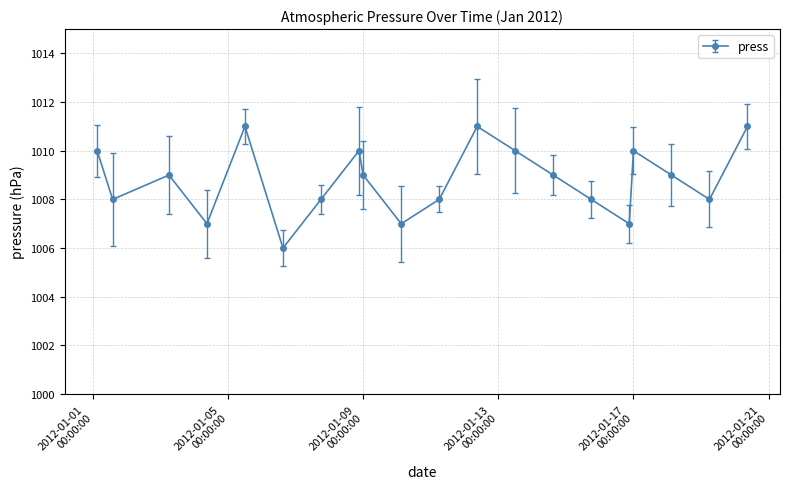

How many points are higher than both their immediate neighbors (excluding endpoints)?

5